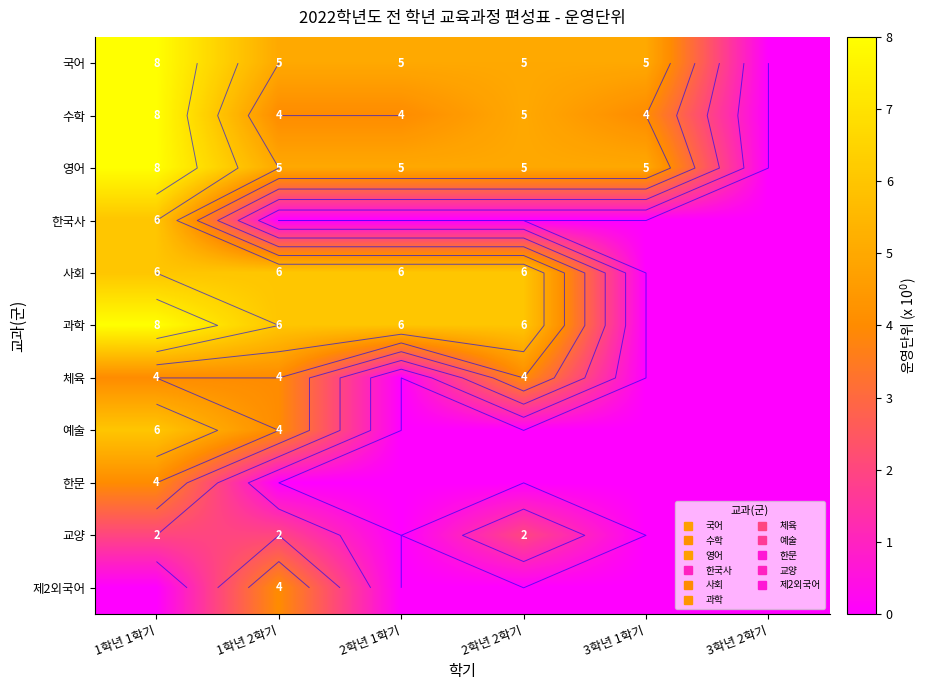

The value of 과학 at 1학년 1학기 is 8. True or false?

True